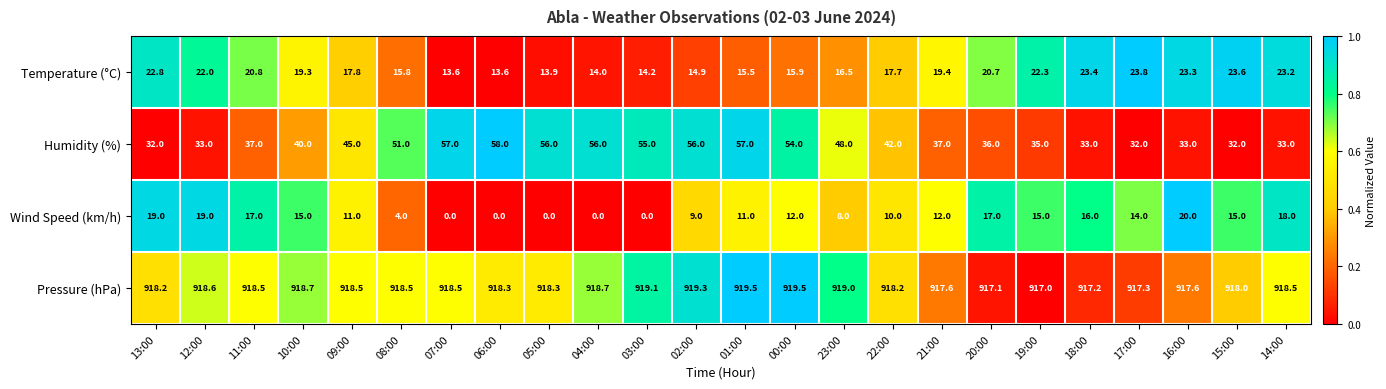

True or false: Temperature (°C) has a value of 29.2 at 21:00.

False